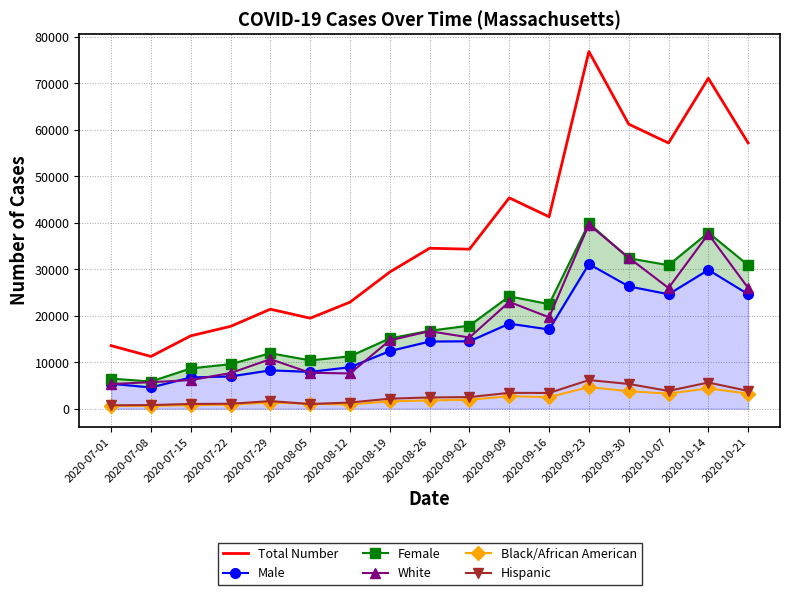

What is the difference between the Black/African American values at 2020-07-08 and 2020-08-26?

1176